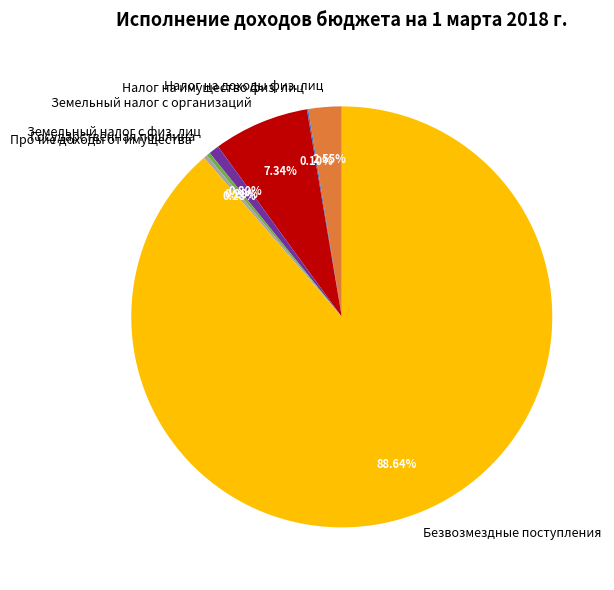

What is the ratio of the value at Безвозмездные поступления to the value at Земельный налог с организаций?

12.1